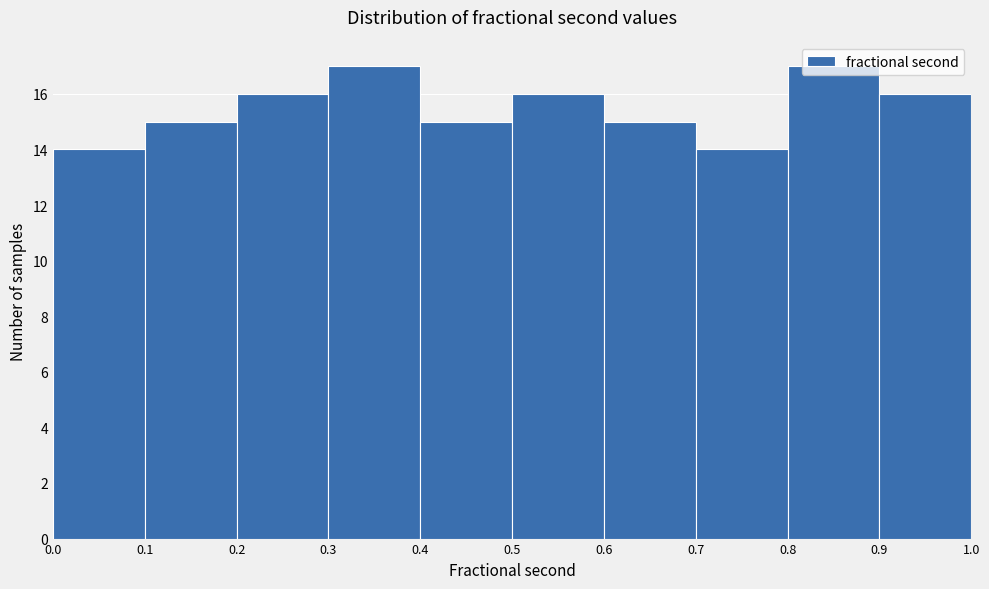

What is the height of the bar covering 0.5 to 0.6 on the x-axis? The values are not printed on the chart, so give them approximately, as read against the axis.

16